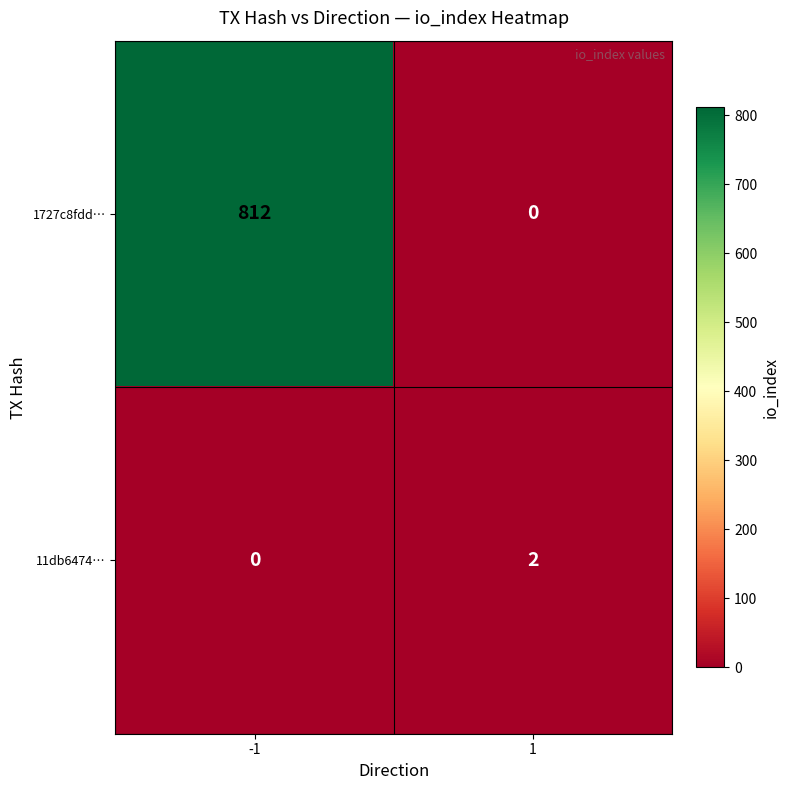

How many values in 1727c8fdd… are above zero?

1